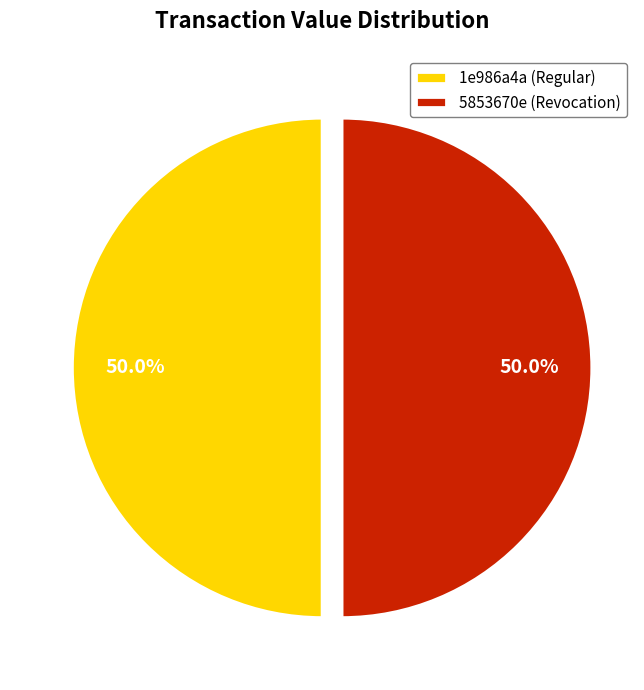

How much of the chart is everything except 1e986a4a (Regular)?

50.0%